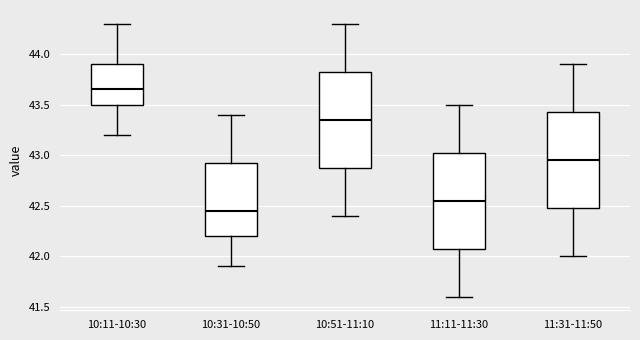

Which box has the lowest median line?

10:31-10:50